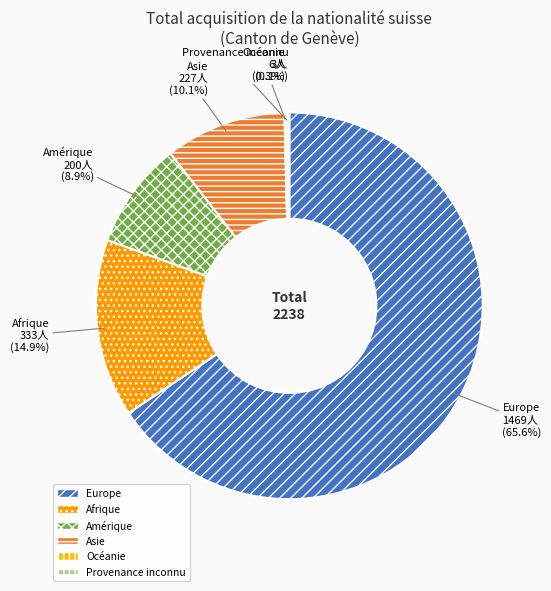

What is the largest slice in the pie chart?

Europe